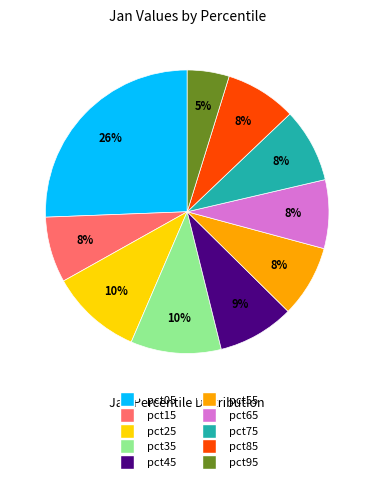

Between pct05 and pct75, which is larger?

pct05